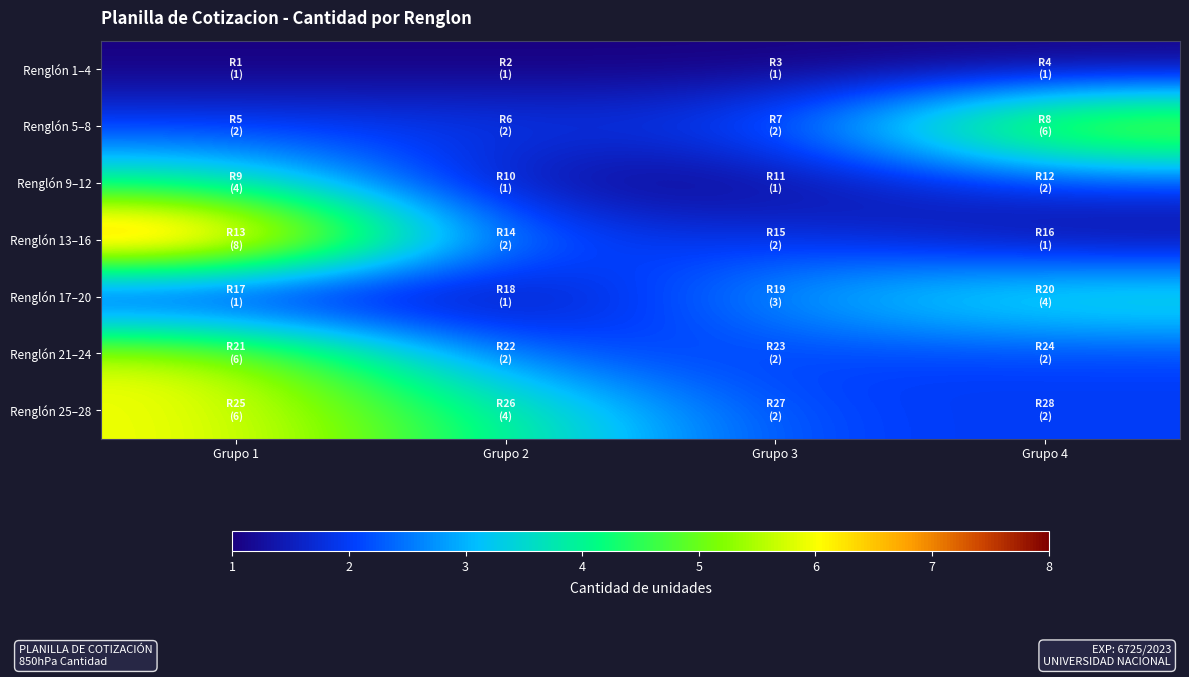

Rank the series by their maximum value, from highest to lowest.

Renglón 13–16, Renglón 5–8, Renglón 21–24, Renglón 25–28, Renglón 9–12, Renglón 17–20, Renglón 1–4